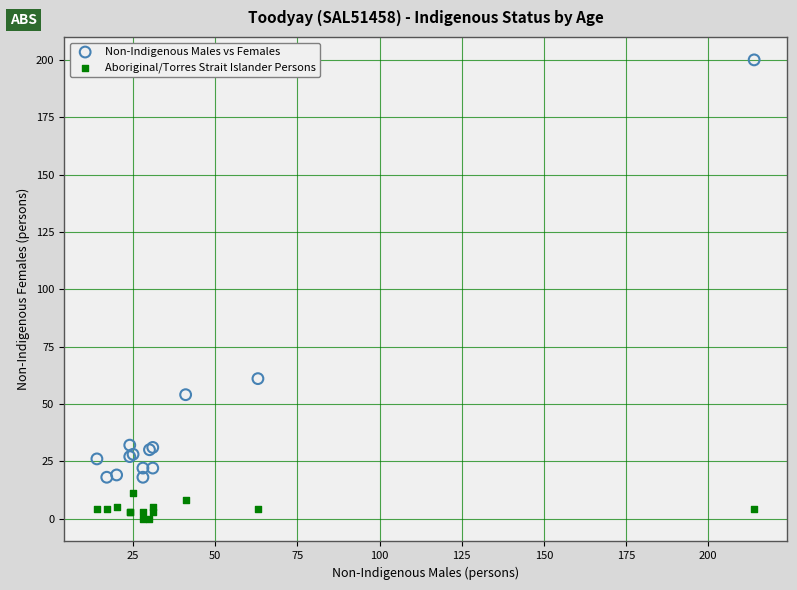

Which series contains the lowest Y value?

Aboriginal/Torres Strait Islander Persons